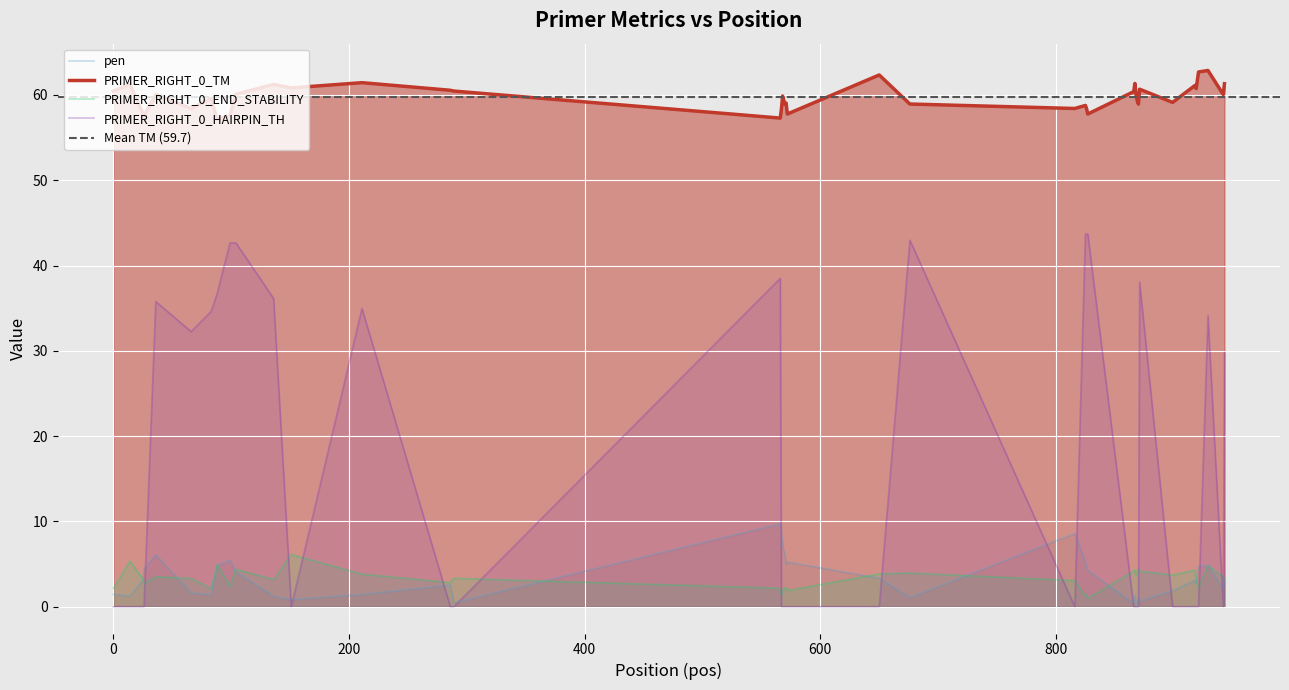

True or false: PRIMER_RIGHT_0_TM and PRIMER_RIGHT_0_END_STABILITY intersect in this chart.

False